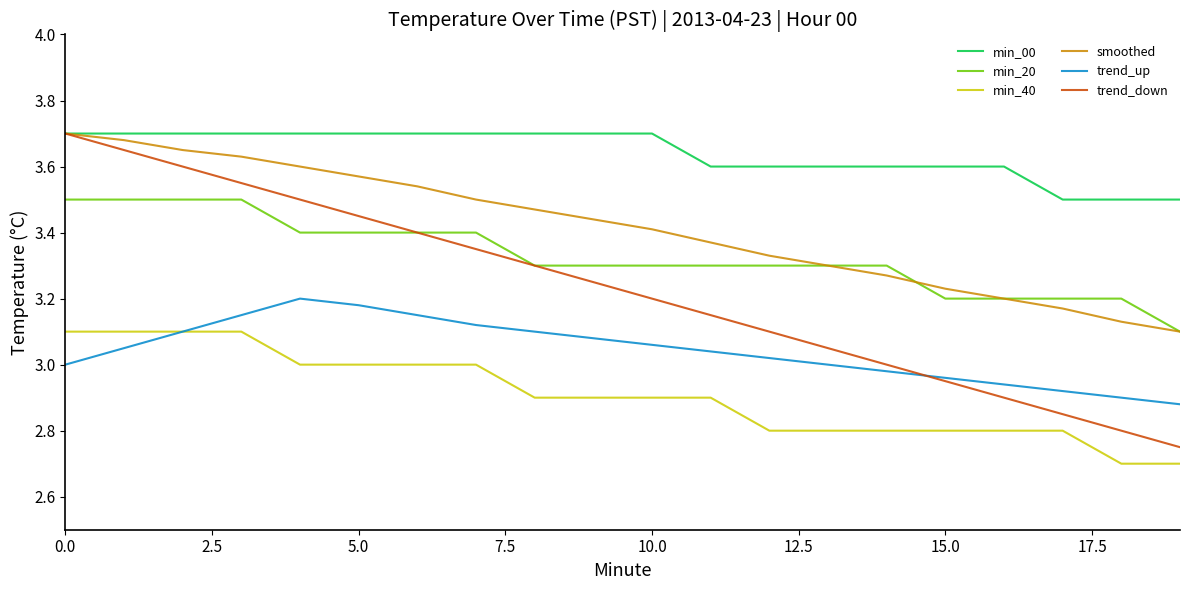

Which series has the widest spread of values?

trend_down